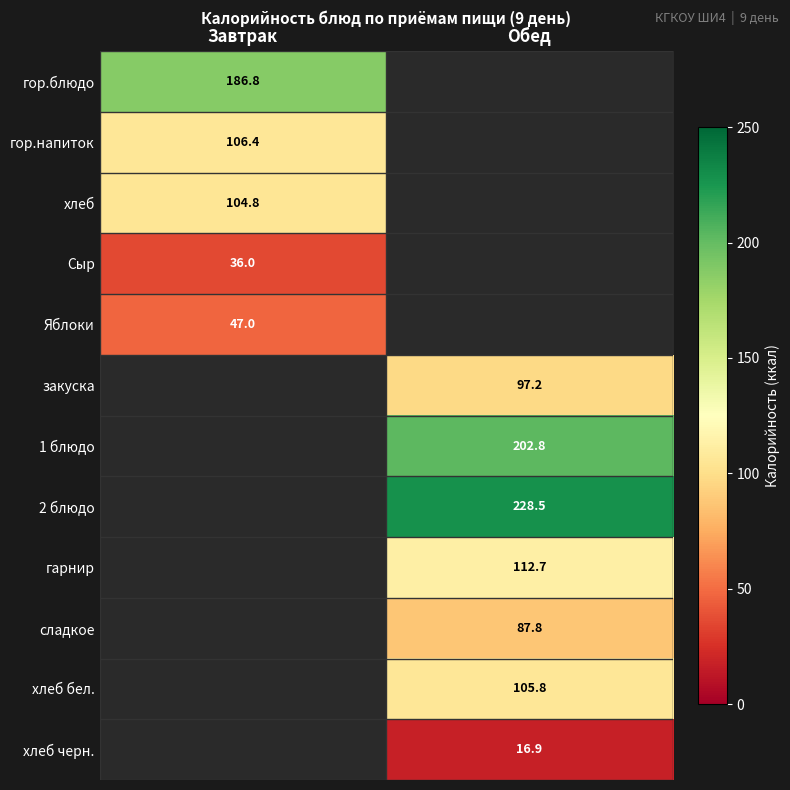

The value of Яблоки at Завтрак is 20.1. True or false?

False